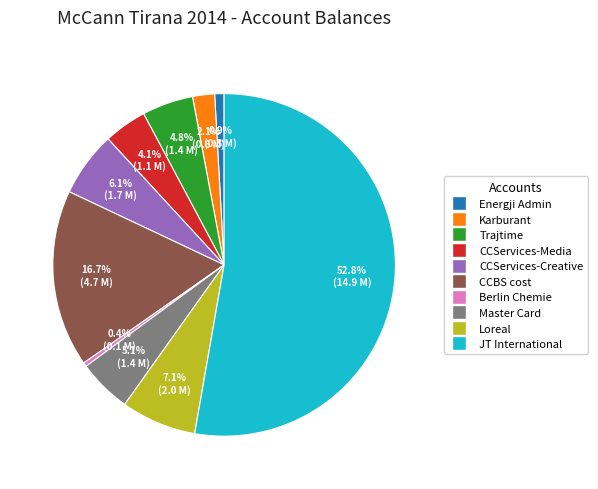

Count the number of slices in the pie.

10